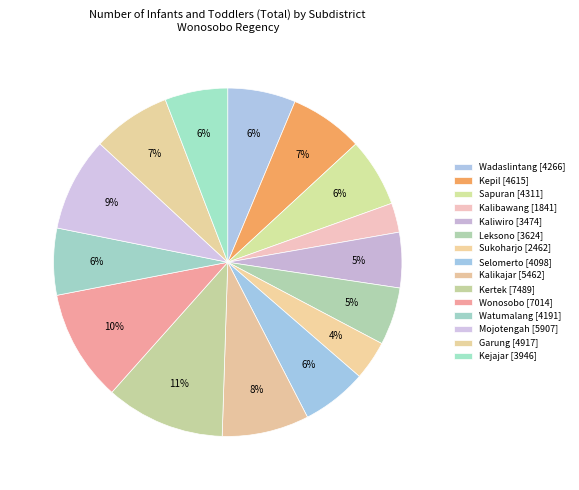

Which category has the smallest portion of the pie?

Kalibawang